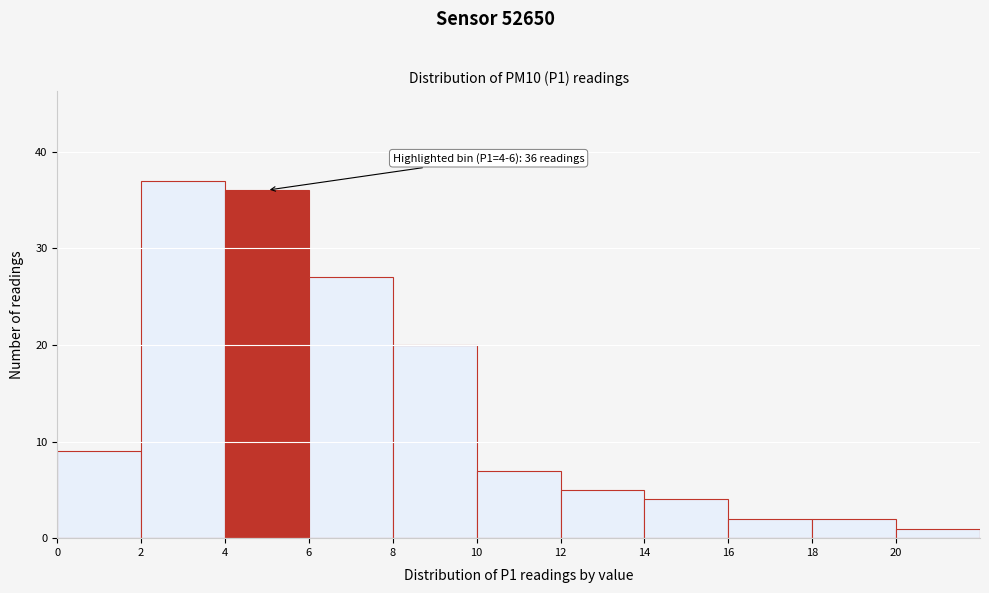

Over which range of the x-axis is the bar tallest?

2 to 4